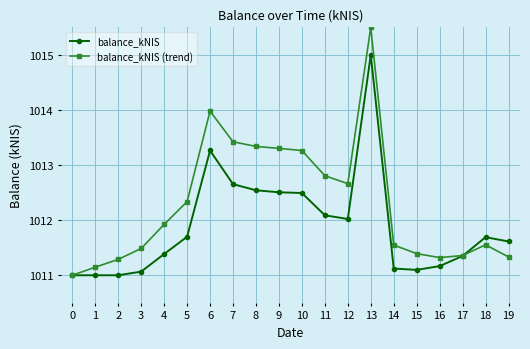

Rank the series by their maximum value, from highest to lowest.

balance_kNIS (trend), balance_kNIS